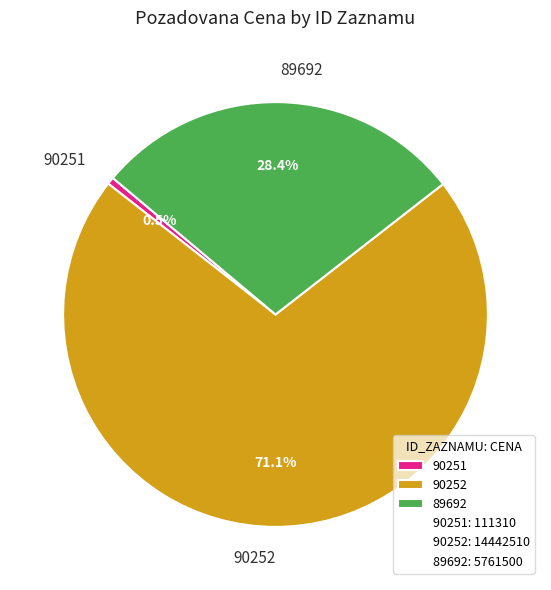

Is there a majority slice in this chart?

Yes